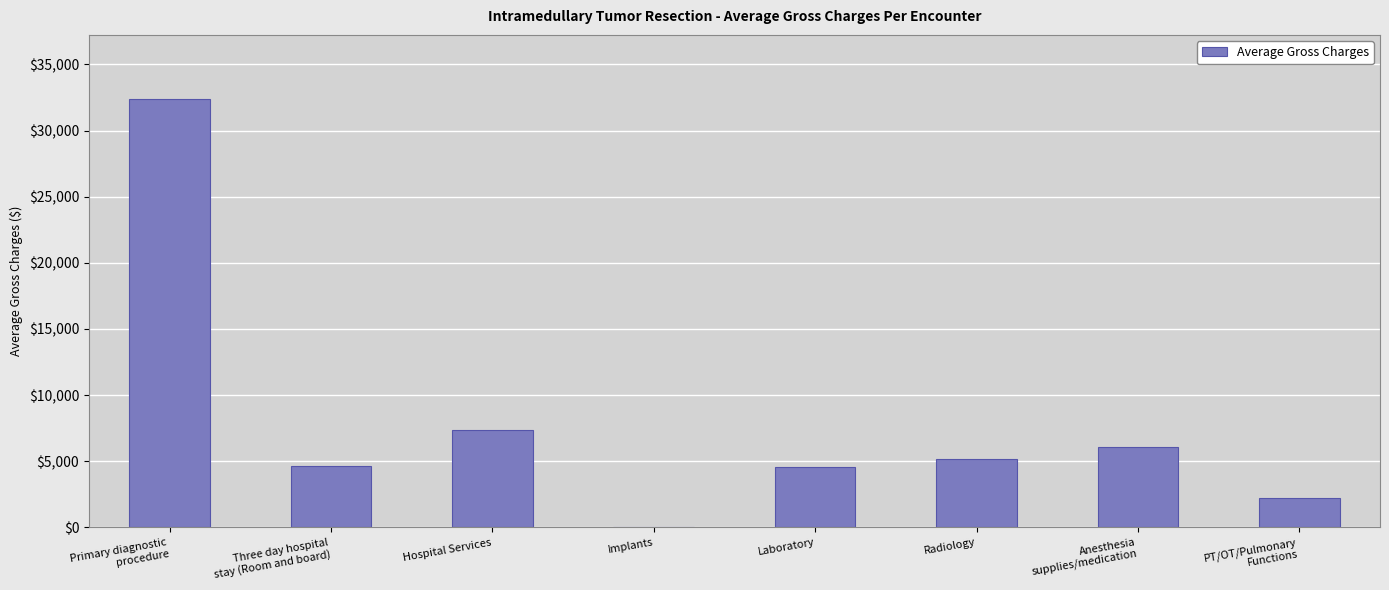

True or false: the data shows 5186.0 at Radiology.

True